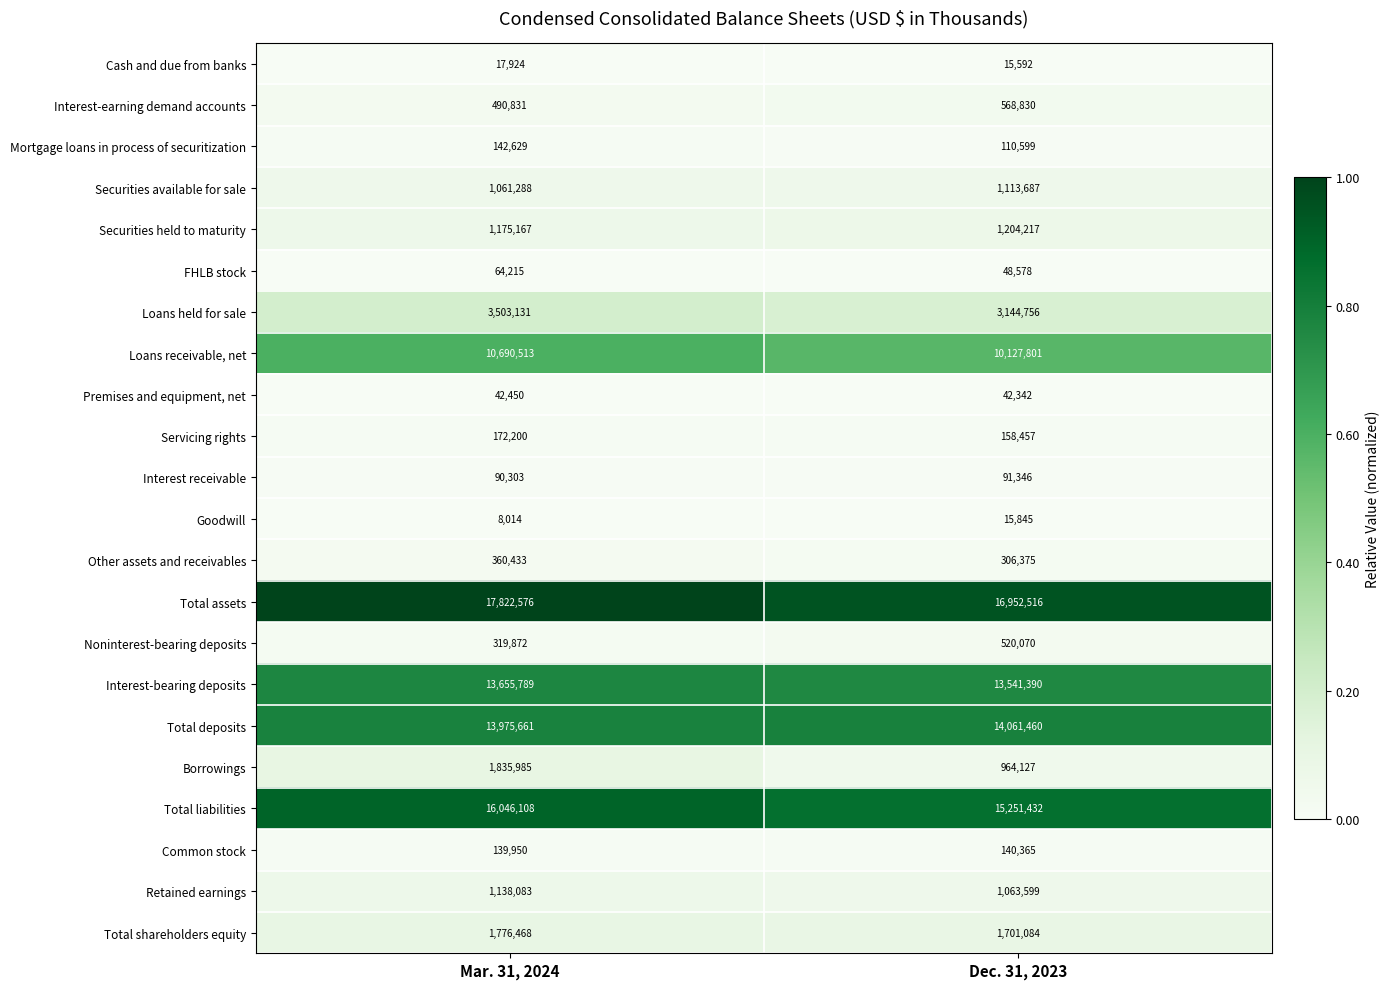

Rank the series at Dec. 31, 2023 from lowest to highest value.

Cash and due from banks, Goodwill, Premises and equipment, net, FHLB stock, Interest receivable, Mortgage loans in process of securitization, Common stock, Servicing rights, Other assets and receivables, Noninterest-bearing deposits, Interest-earning demand accounts, Borrowings, Retained earnings, Securities available for sale, Securities held to maturity, Total shareholders equity, Loans held for sale, Loans receivable, net, Interest-bearing deposits, Total deposits, Total liabilities, Total assets